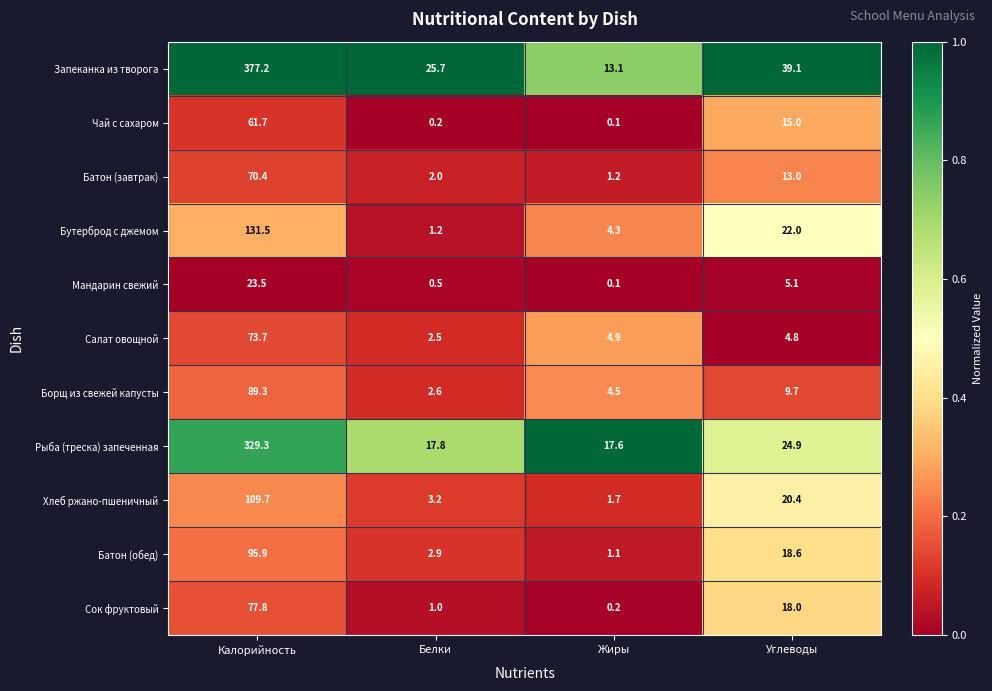

What is the sum of all Рыба (треска) запеченная values?

389.6